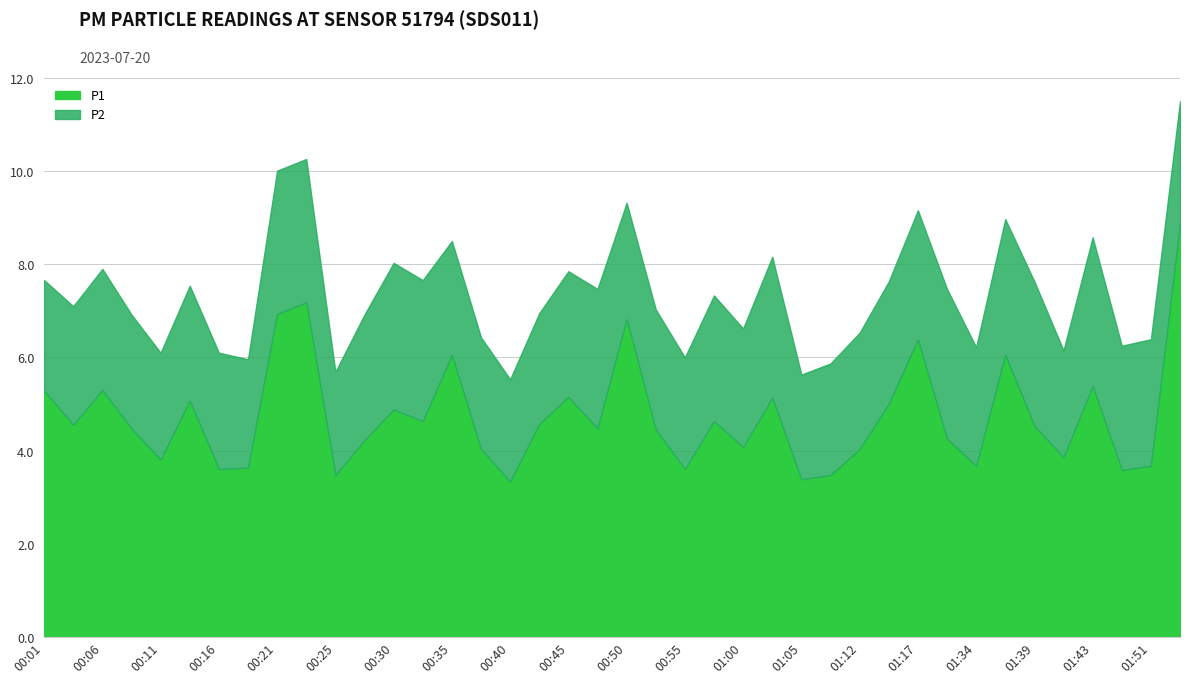

Reading right to left, what are all the values shown in this chart?

P1: 01:53=8.8	01:51=3.7	01:48=3.6	01:43=5.4	01:41=3.9	01:39=4.5	01:36=6.0	01:34=3.7	01:20=4.2	01:17=6.4	01:15=5.0	01:12=4.0	01:07=3.5	01:05=3.4	01:02=5.1	01:00=4.1	00:57=4.6	00:55=3.6	00:52=4.5	00:50=6.8	00:48=4.5	00:45=5.2	00:43=4.6	00:40=3.3	00:38=4.0	00:35=6.0	00:33=4.6	00:30=4.9	00:28=4.2	00:25=3.5	00:23=7.2	00:21=6.9	00:18=3.6	00:16=3.6	00:13=5.1	00:11=3.8	00:08=4.5	00:06=5.3	00:03=4.5	00:01=5.3
P2: 01:53=2.6	01:51=2.7	01:48=2.7	01:43=3.2	01:41=2.3	01:39=3.1	01:36=2.9	01:34=2.5	01:20=3.2	01:17=2.8	01:15=2.6	01:12=2.5	01:07=2.4	01:05=2.2	01:02=3.0	01:00=2.5	00:57=2.7	00:55=2.4	00:52=2.6	00:50=2.5	00:48=3.0	00:45=2.7	00:43=2.4	00:40=2.2	00:38=2.4	00:35=2.5	00:33=3.0	00:30=3.1	00:28=2.7	00:25=2.2	00:23=3.1	00:21=3.1	00:18=2.3	00:16=2.5	00:13=2.5	00:11=2.3	00:08=2.5	00:06=2.6	00:03=2.5	00:01=2.4